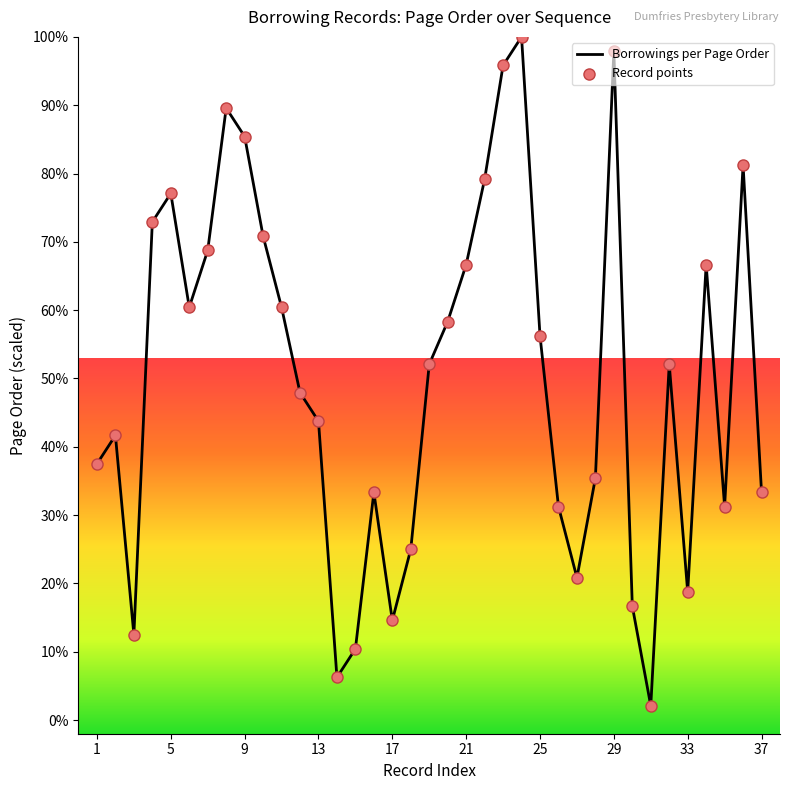

What is the smallest value displayed?

2.1